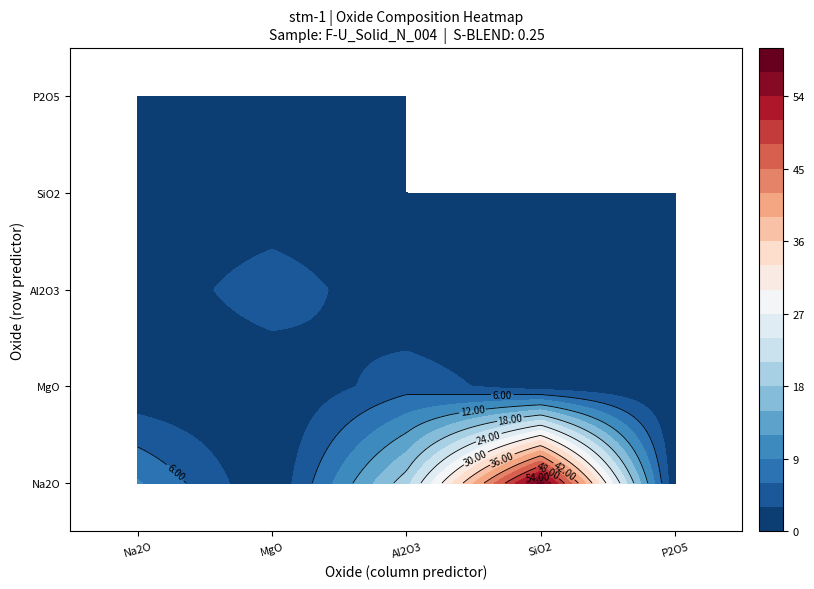

Is it true that the value at Y2O3 is 0.0?

False